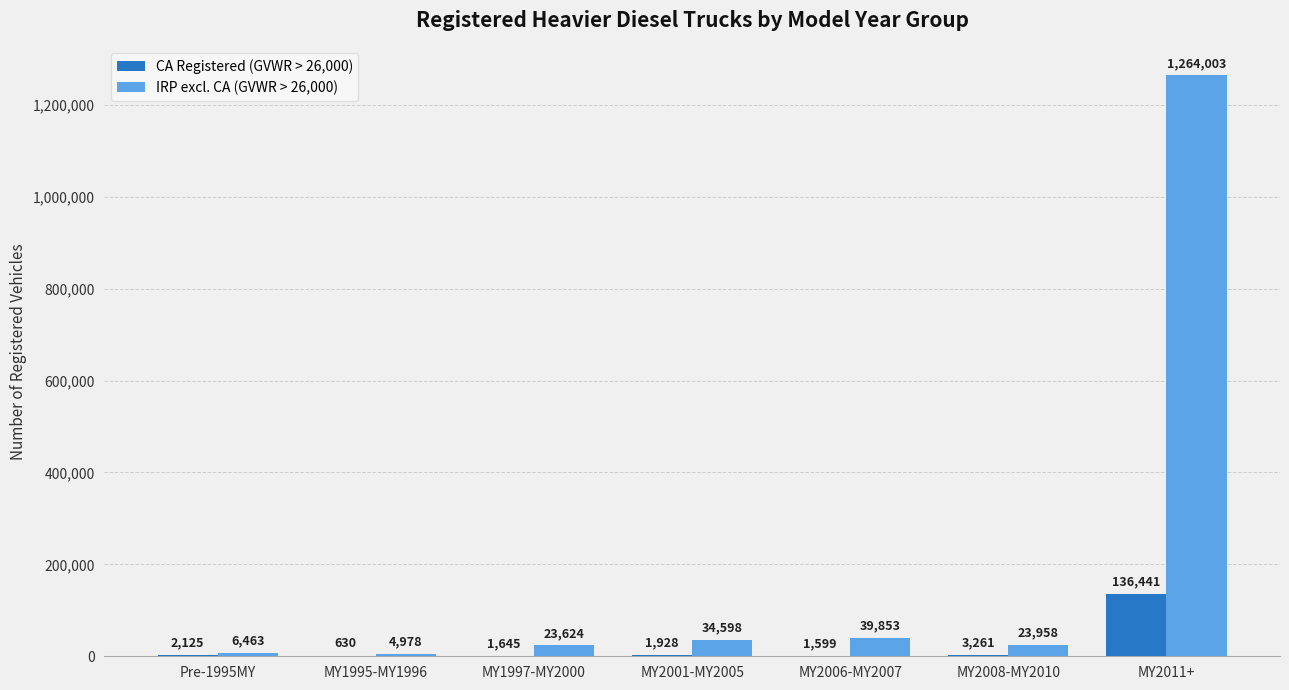

Count the number of data series in this chart.

2